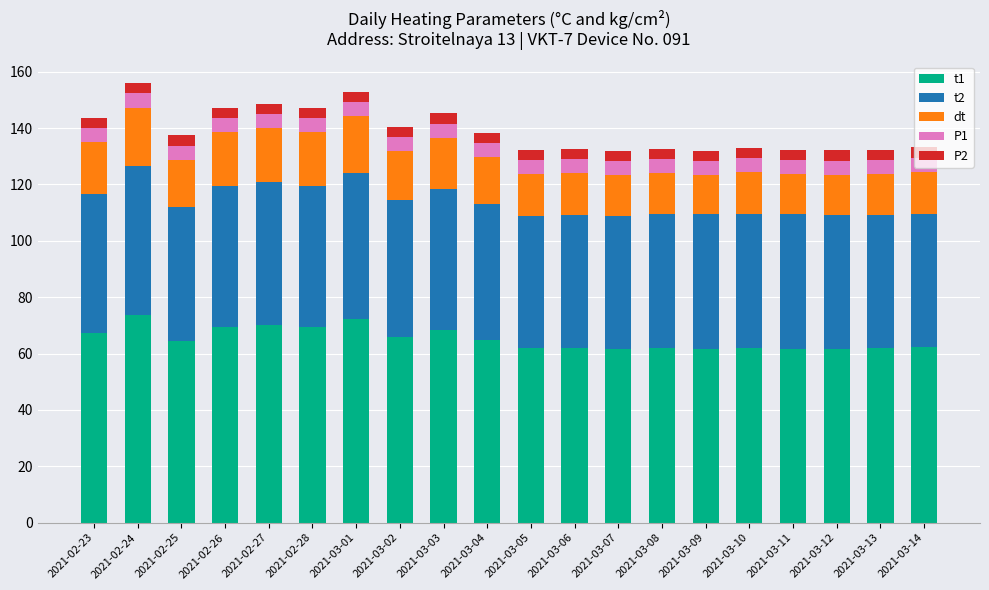

The value of t1 at 2021-03-05 is 12.9. True or false?

False